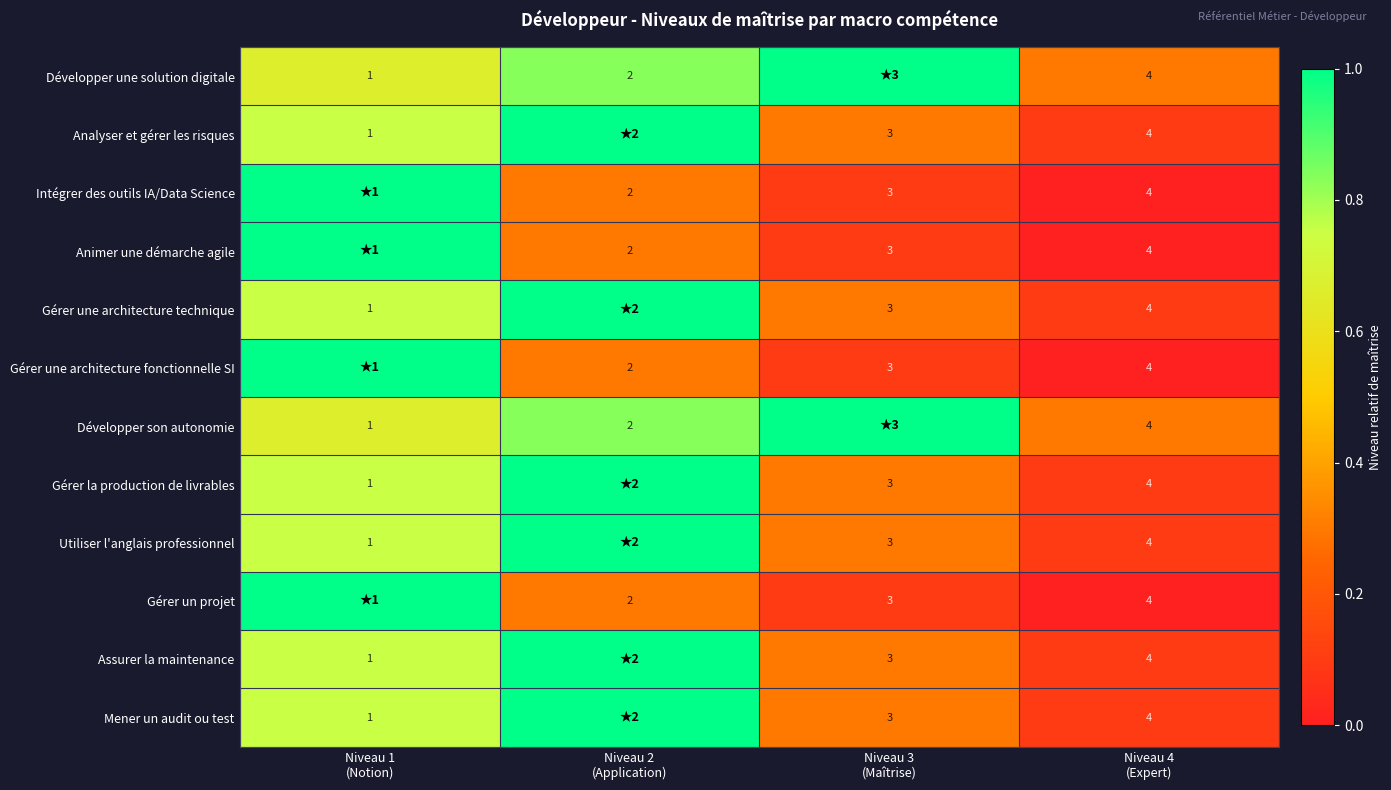

At how many categories does at least one series exceed 0?

4